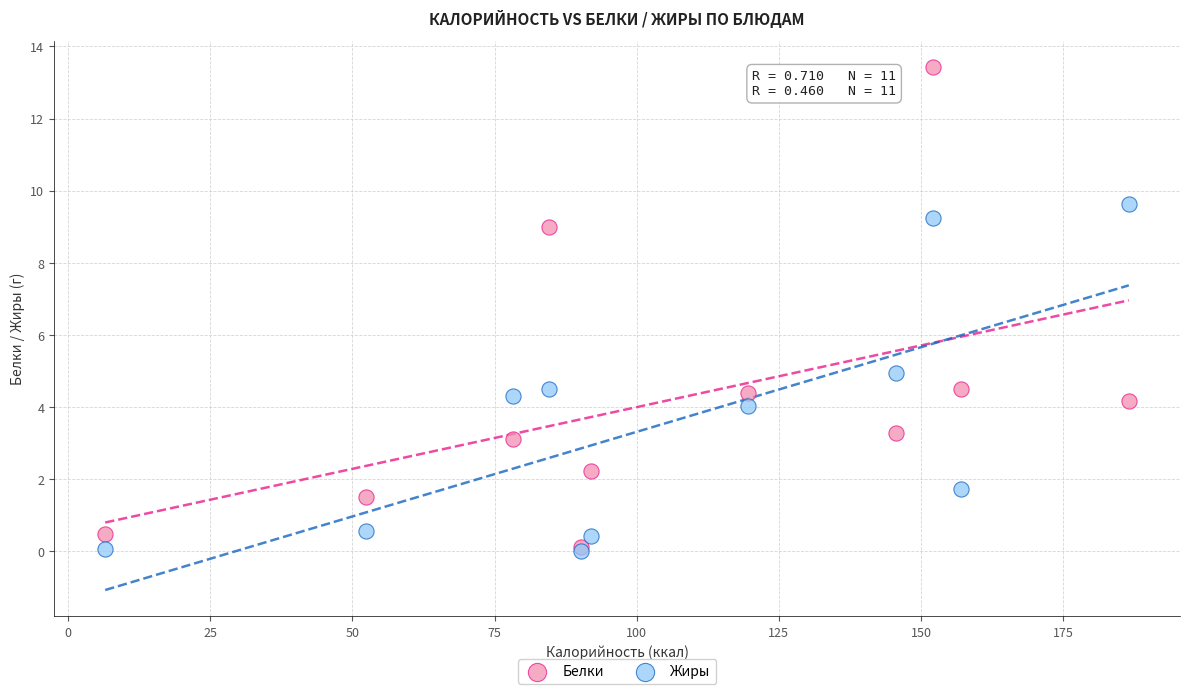

Across all series, what Y value is closest to 6?

4.9